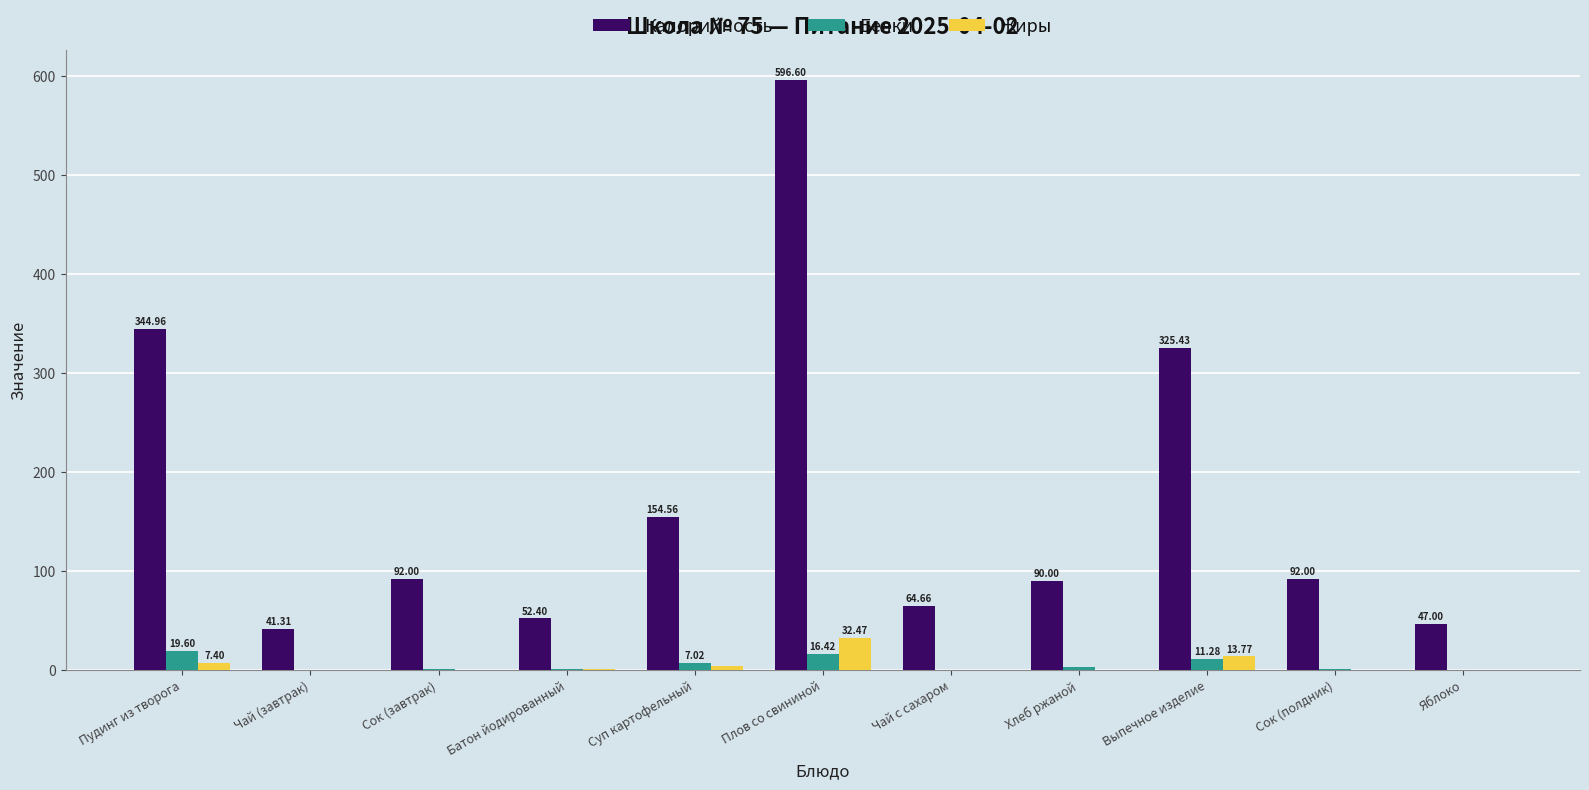

What is the sum of the Белки values at Выпечное изделие and Пудинг из творога?

30.9